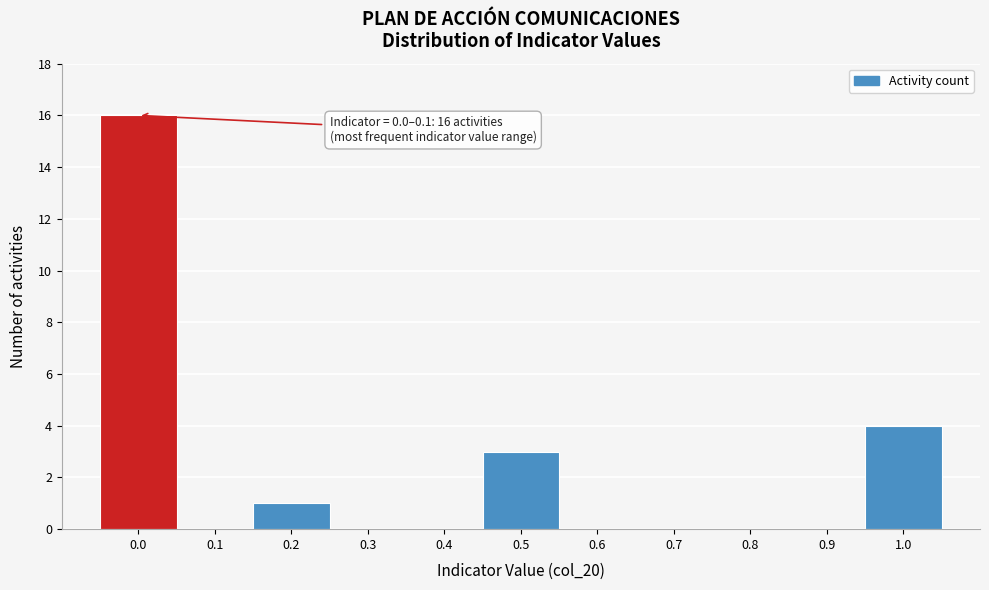

Reading right to left, transcribe all the data shown in this chart.

1.0=4	0.9=0	0.8=0	0.7=0	0.6=0	0.5=3	0.4=0	0.3=0	0.2=1	0.1=0	0.0=16